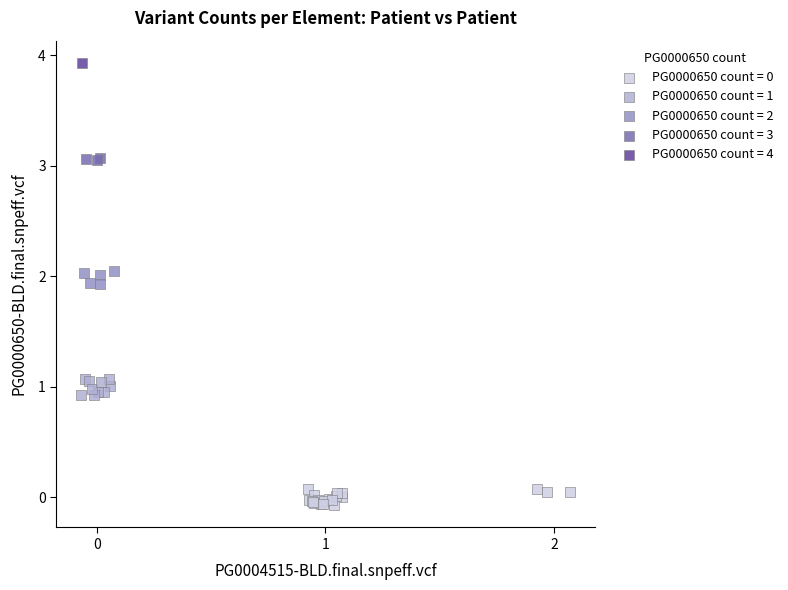

Which series reaches the maximum Y coordinate?

PG0000650 count = 4